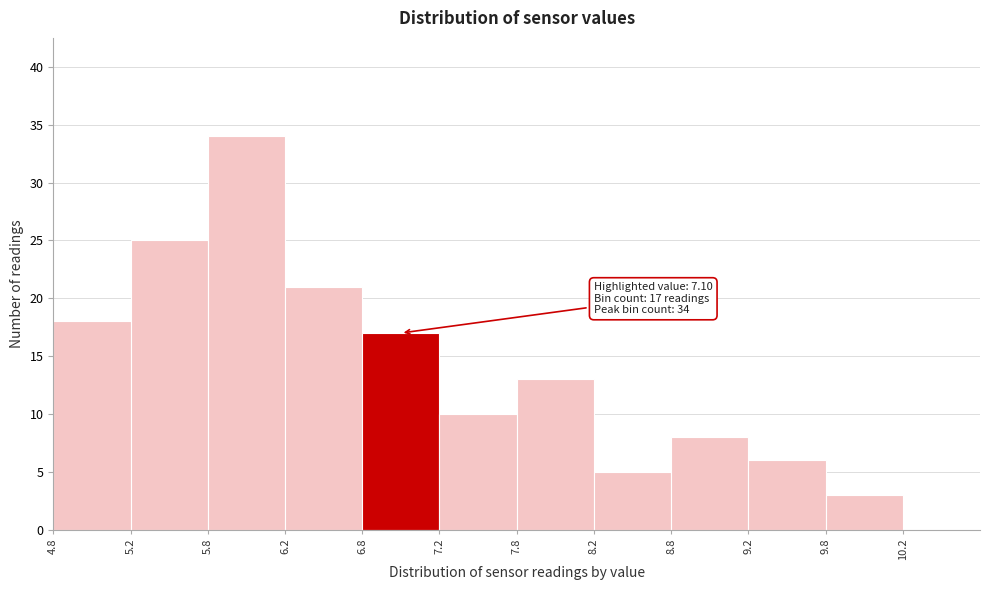

Over which range of the x-axis is the bar tallest?

5.75 to 6.25